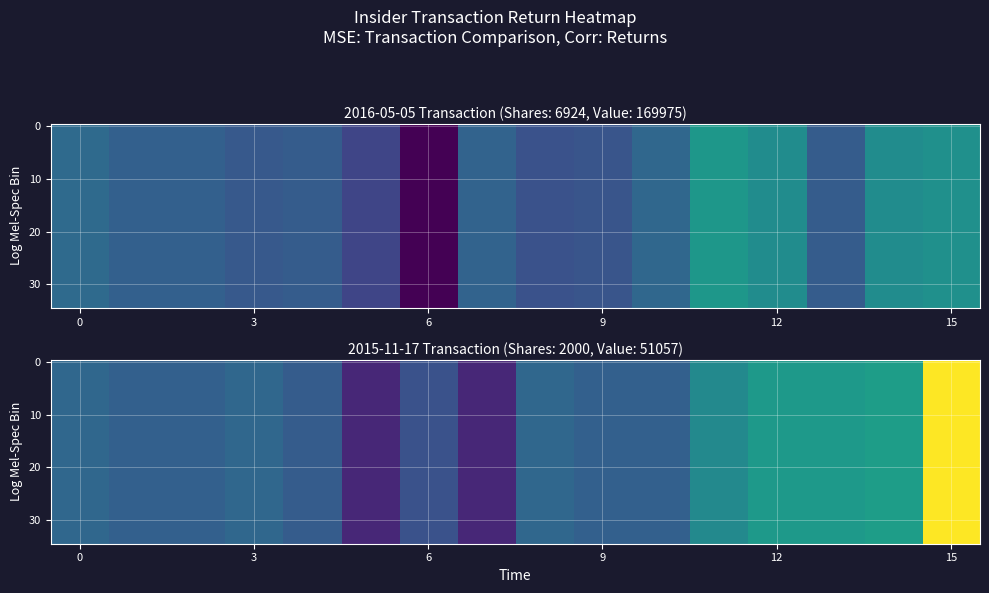

At which category does the chart reach its peak across all series?

15